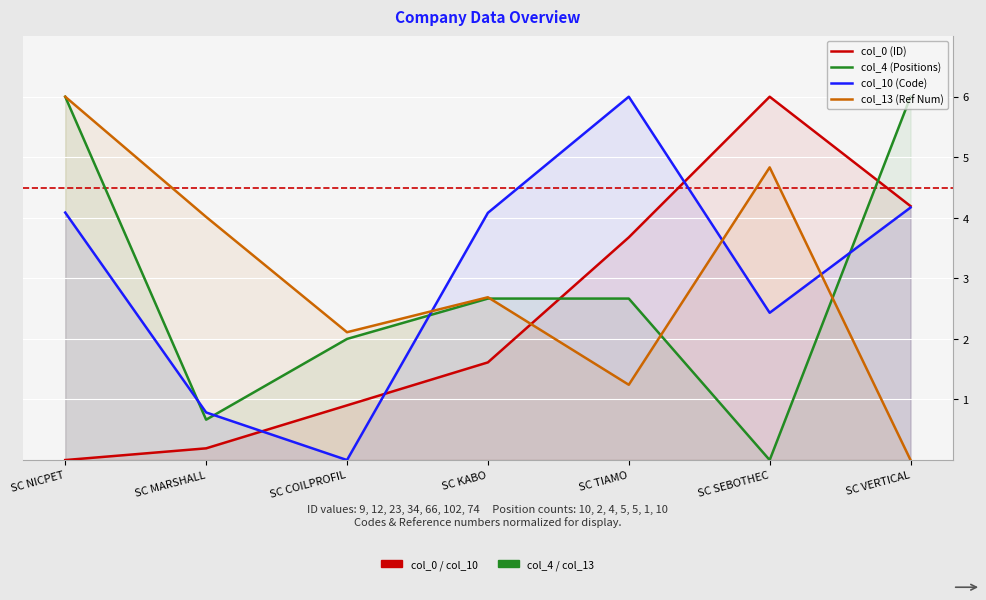

Is the value of col_4 (Positions) at SC KABO greater than the value of col_10 (Code) at SC KABO?

No